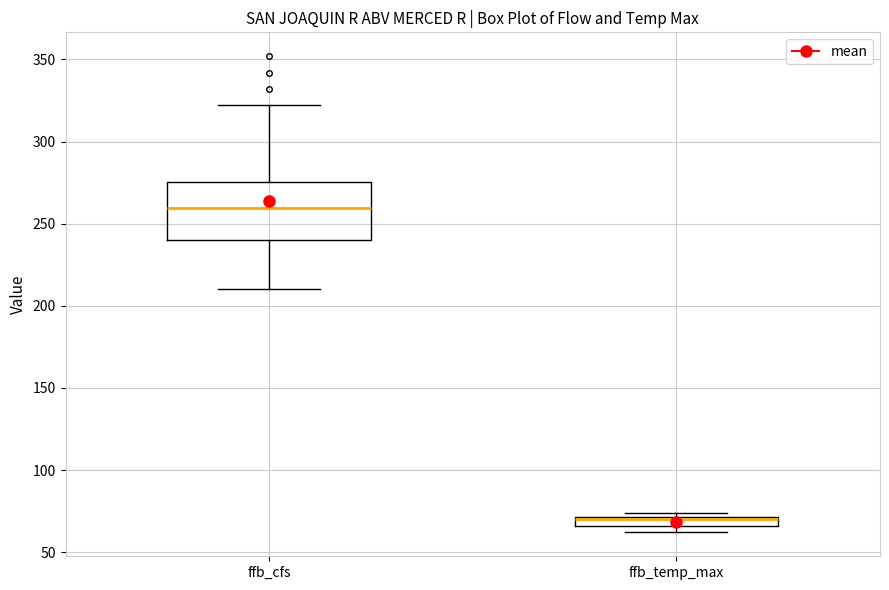

Where does the lower whisker of the box for ffb_cfs end on the y-axis? The values are not printed on the chart, so give them approximately, as read against the axis.

210